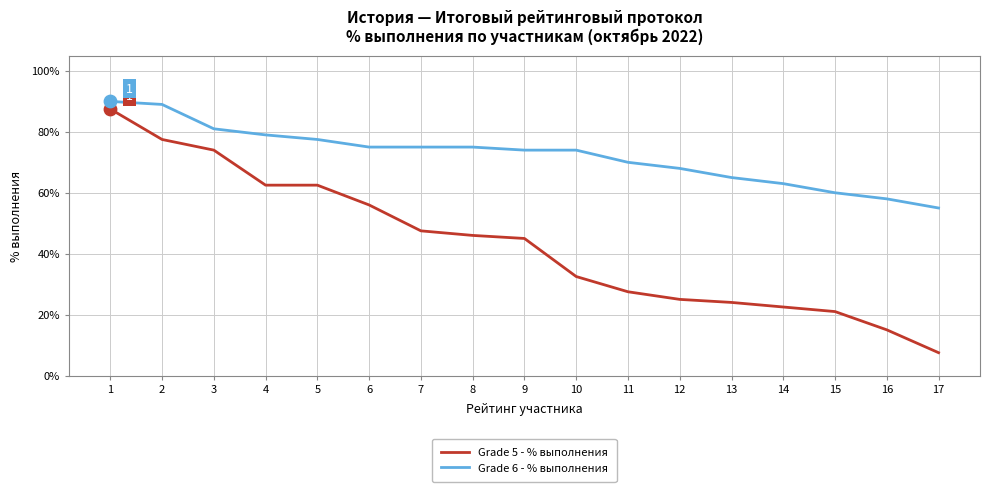

Is the value of Grade 5 - % выполнения at 15 greater than the value of Grade 6 - % выполнения at 2?

No